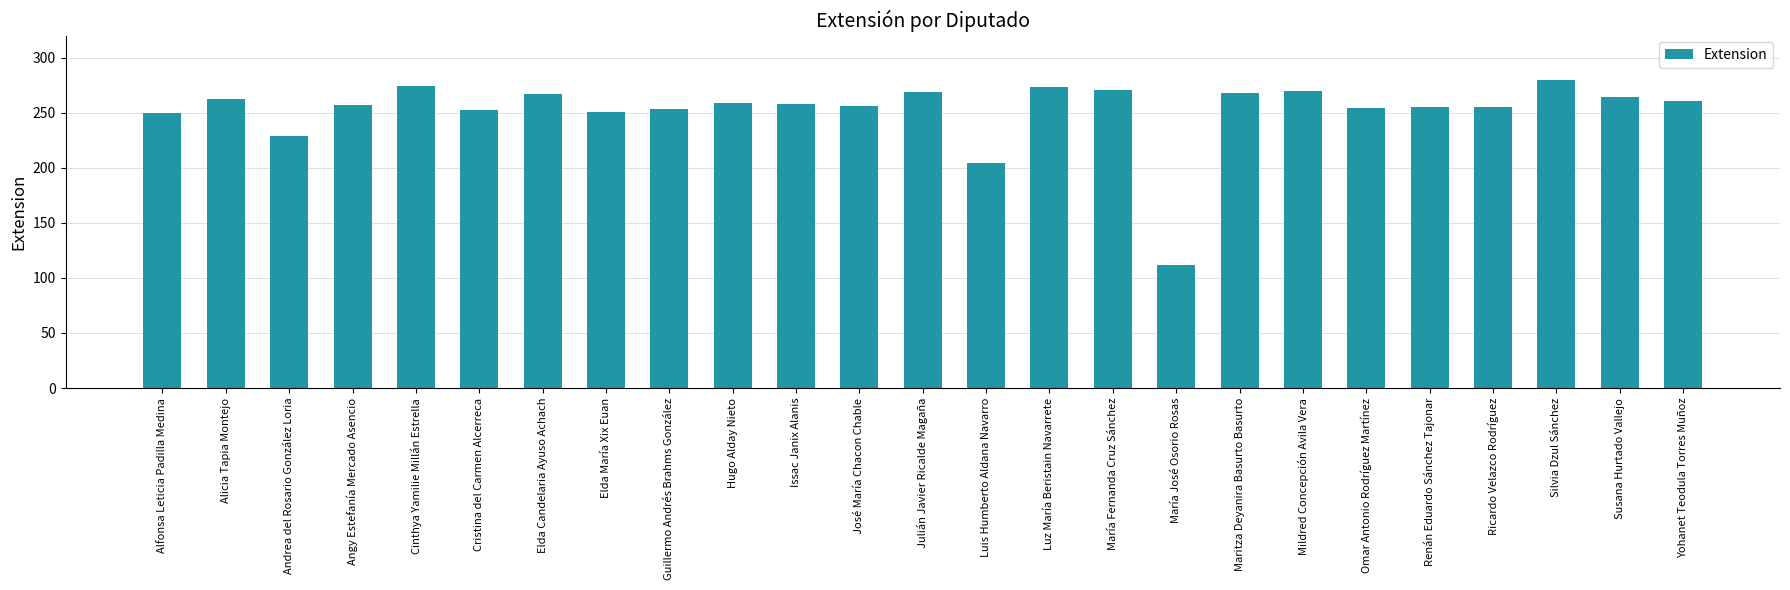

What position from the left is Yohanet Teodula Torres Muñoz?

25